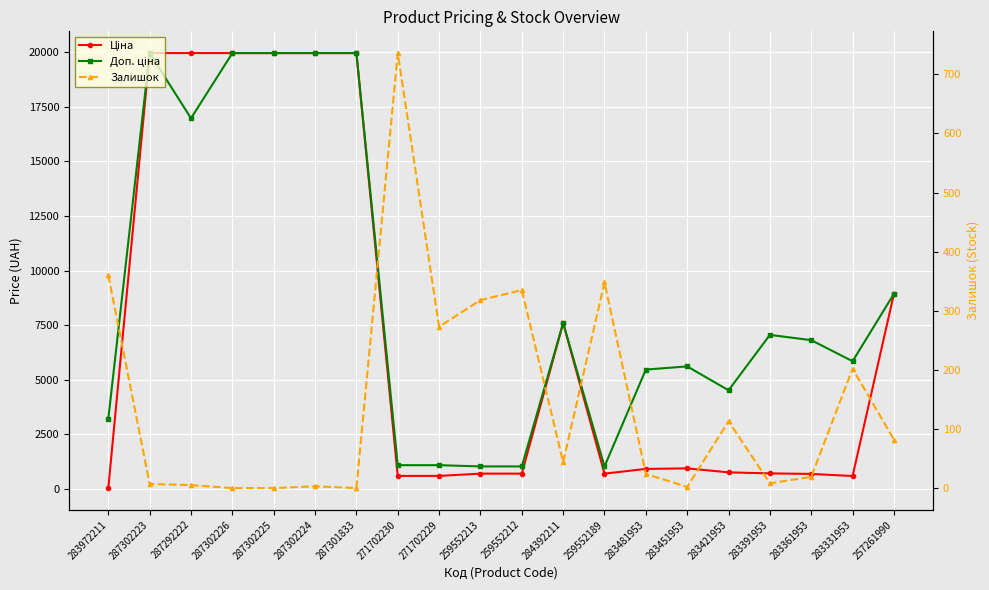

What value does the Доп. ціна series have at 271702230?

1081.7